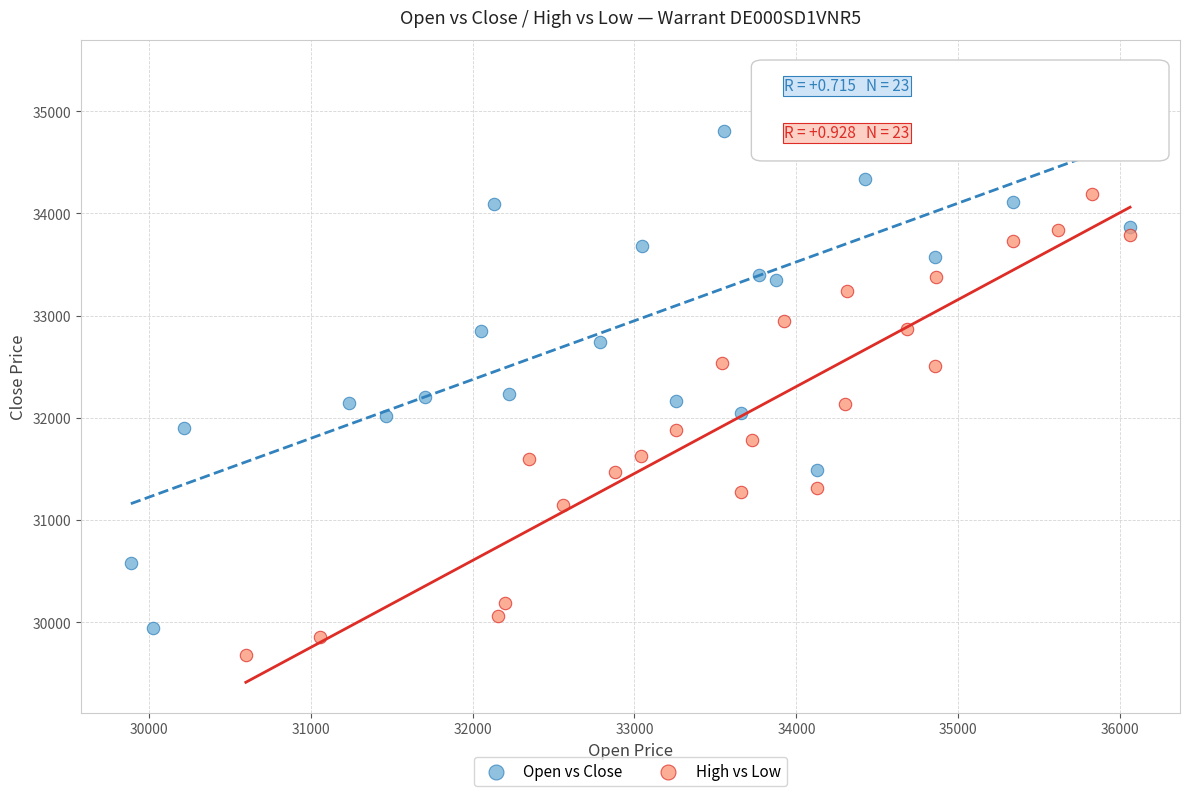

Which series contains the highest Y value?

Open vs Close